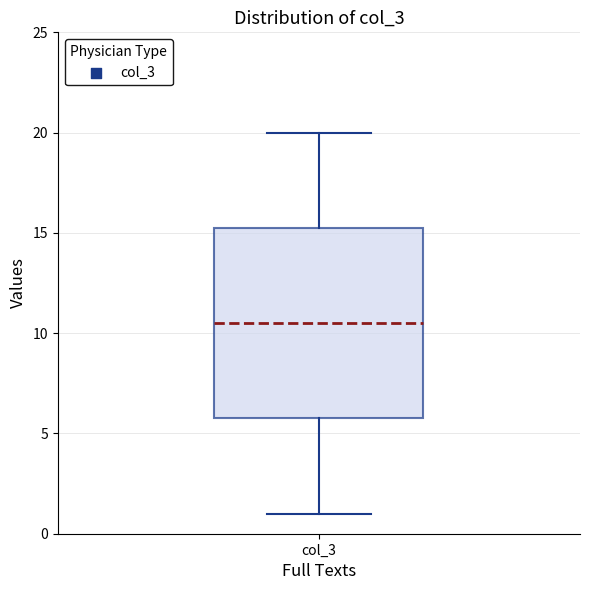

Transcribe this box plot: give where the median line is, the range the box spans, and where the two whiskers end, as read against the y-axis. The values are not printed on the chart, so give them approximately, as read against the axis.

median 10.5, box 6.0 to 15.5, whiskers 1.0 to 20.0